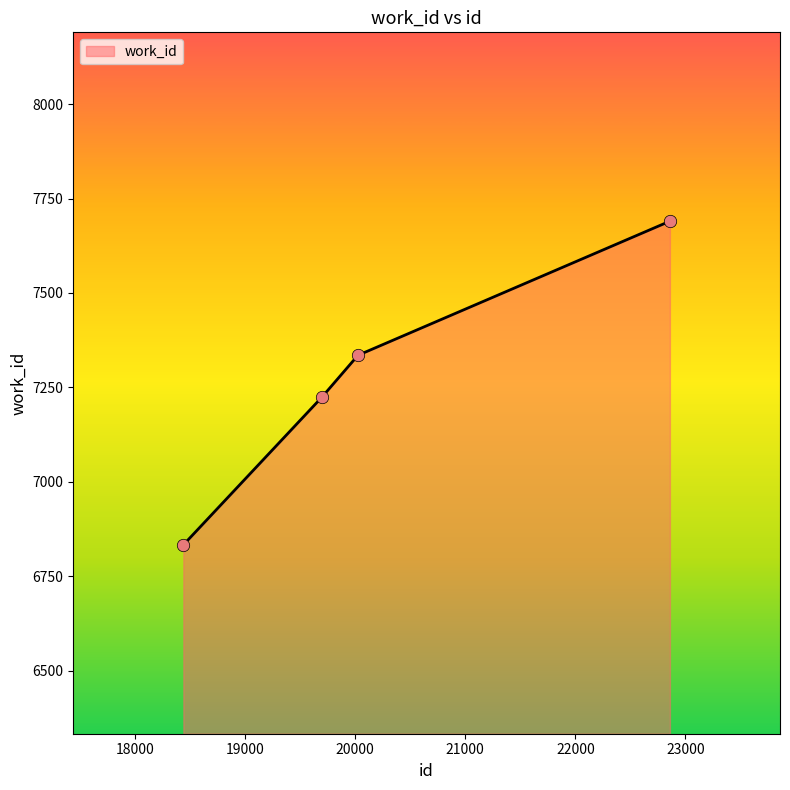

True or false: there are more than 0 points higher than both neighbors.

False